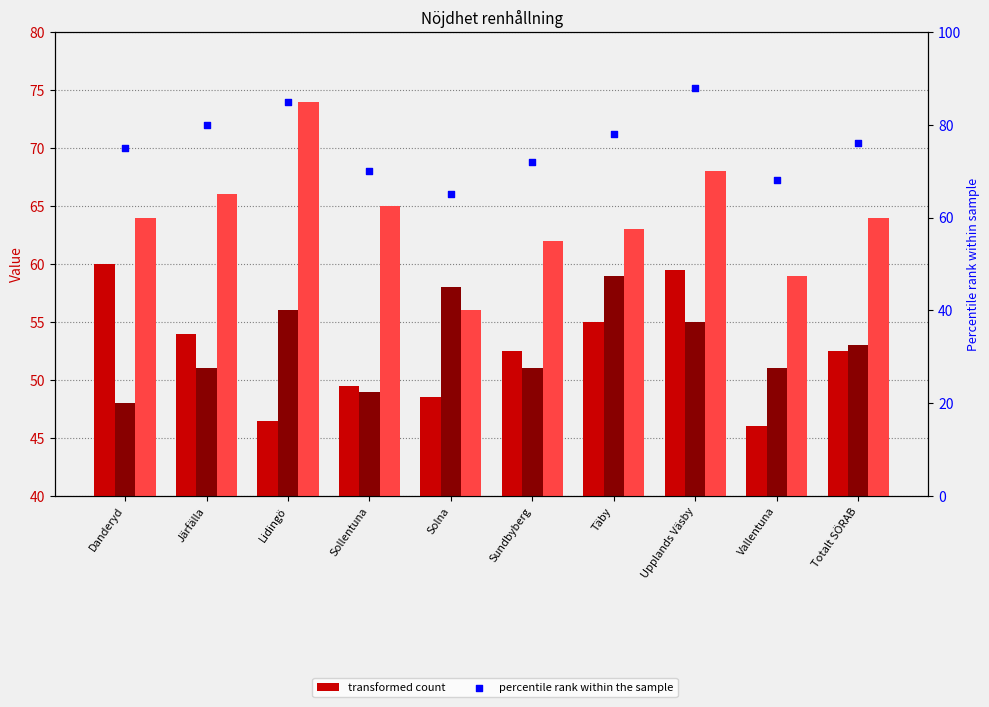

Which has a higher value, Täby or Danderyd?

Täby